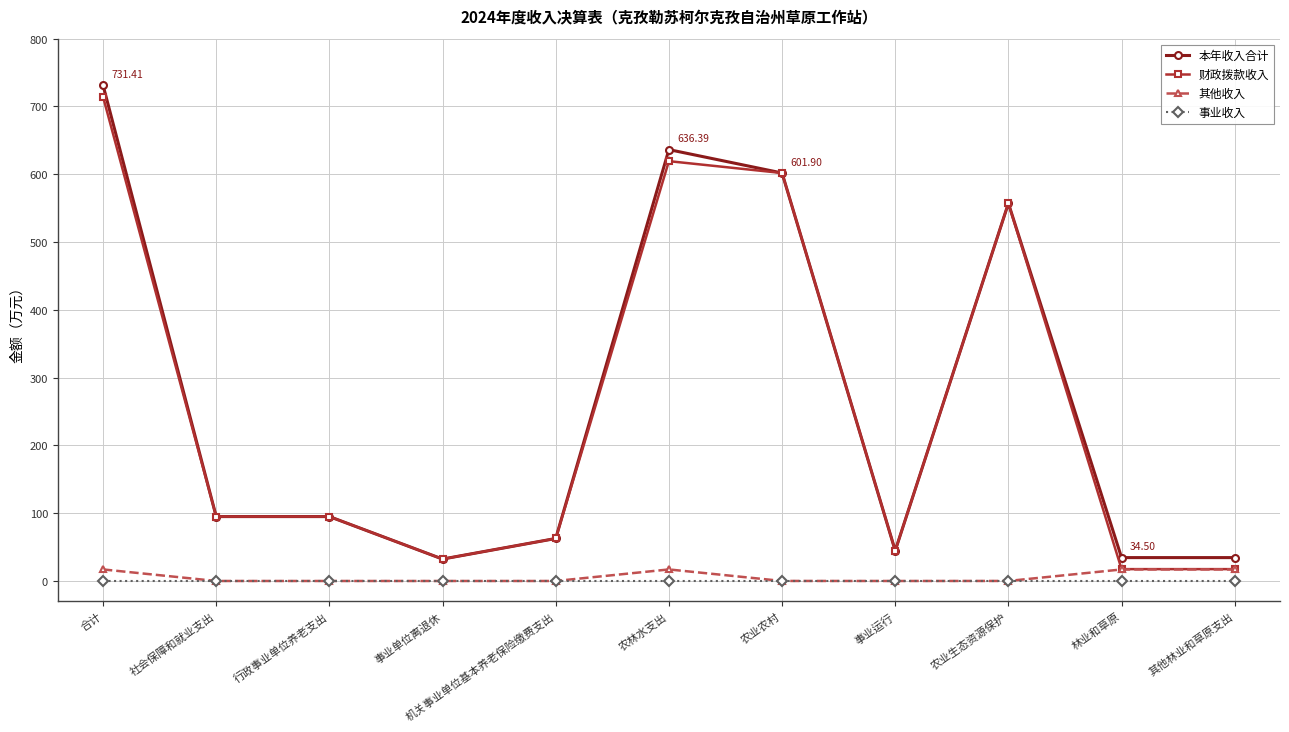

At how many categories does at least one series exceed 536?

4